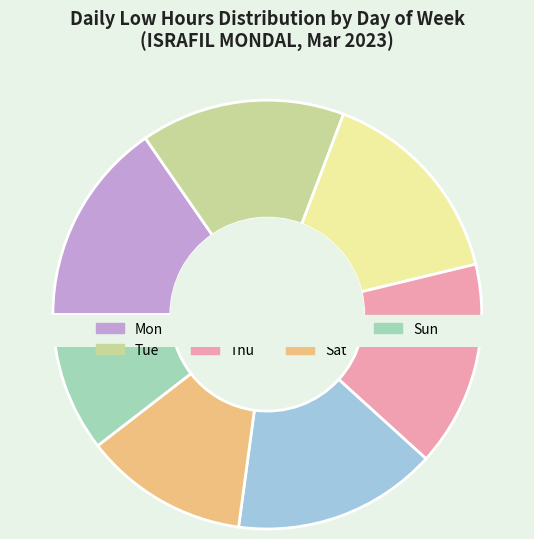

Does any single category account for the majority?

No